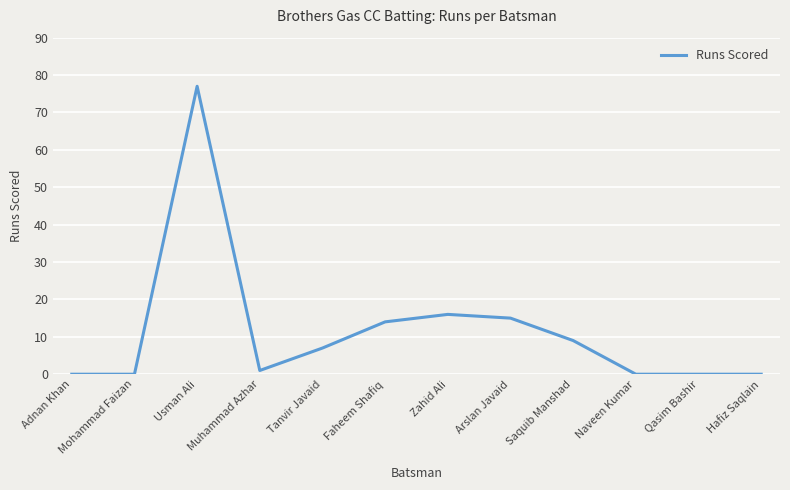

What is the change in value from Faheem Shafiq to Naveen Kumar?

-14